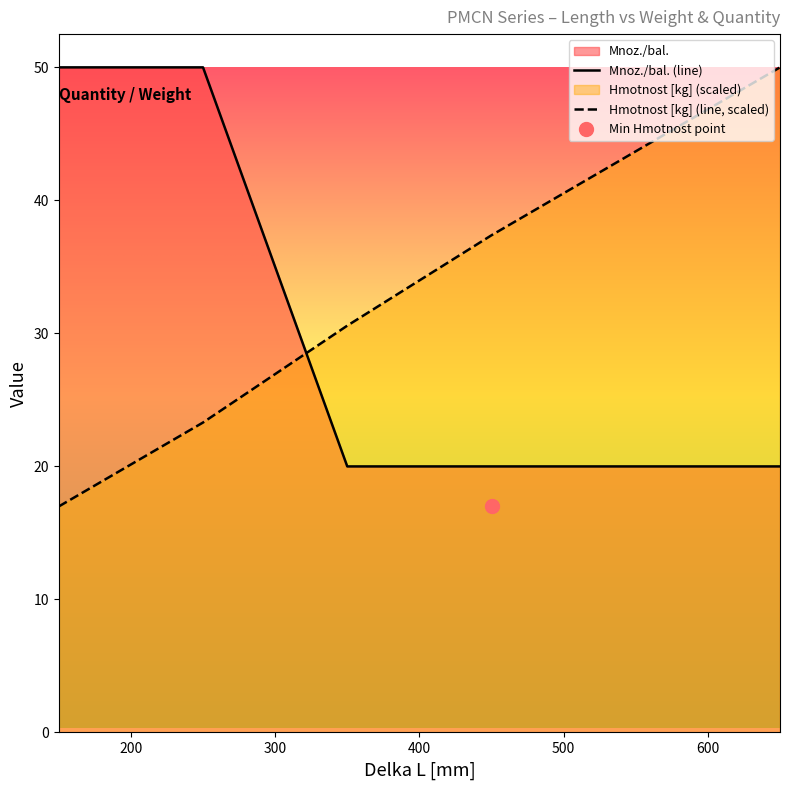

Which series has the widest spread of values?

Hmotnost [kg] (line, scaled)